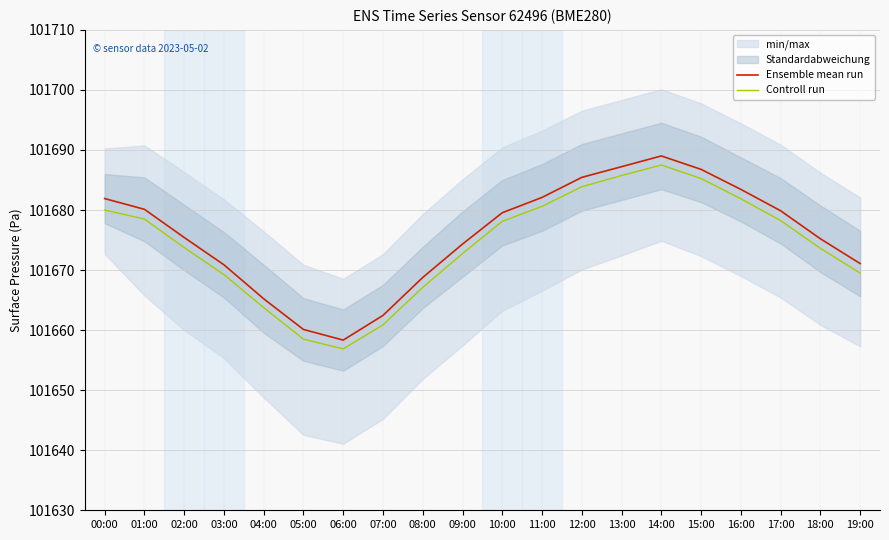

Is this an area chart (filled region under the line)?

No